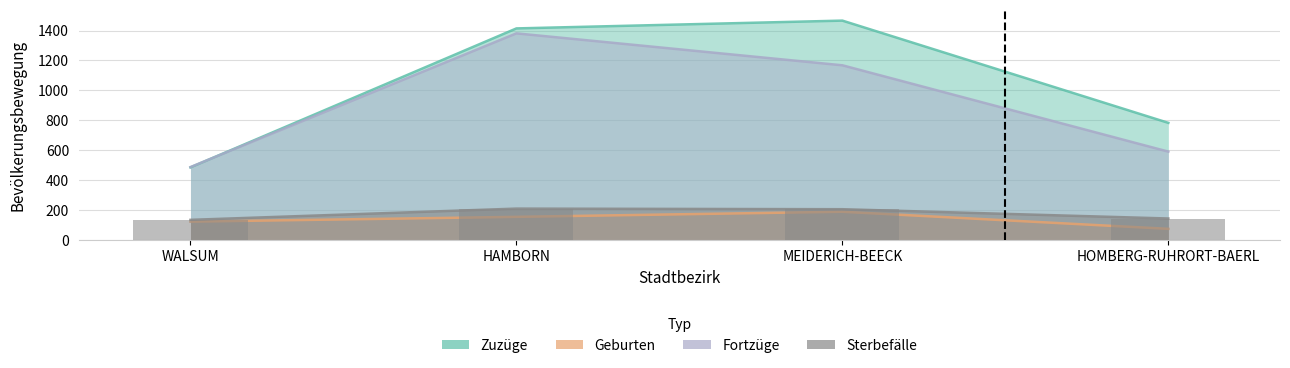

At WALSUM, list the series in order from largest to smallest.

Fortzüge, Zuzüge, Sterbefälle, Geburten